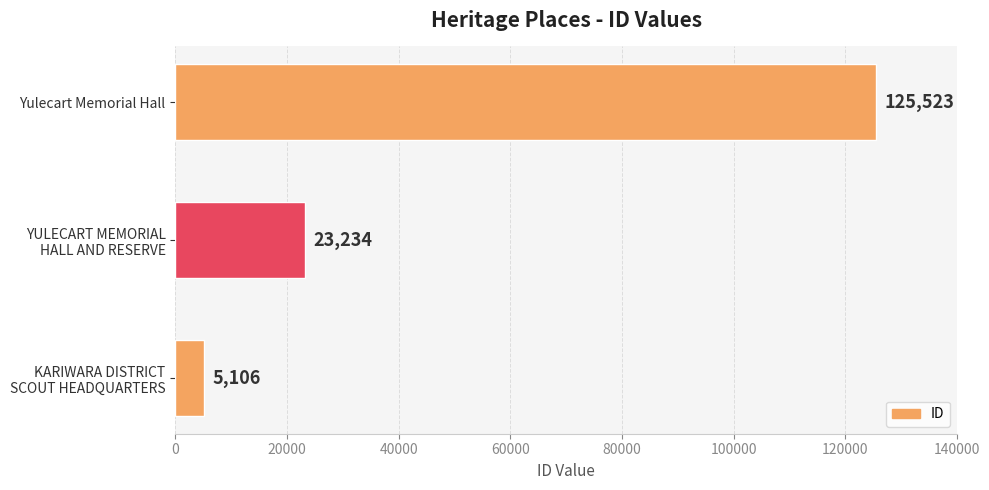

What is the maximum value shown in the chart?

125523